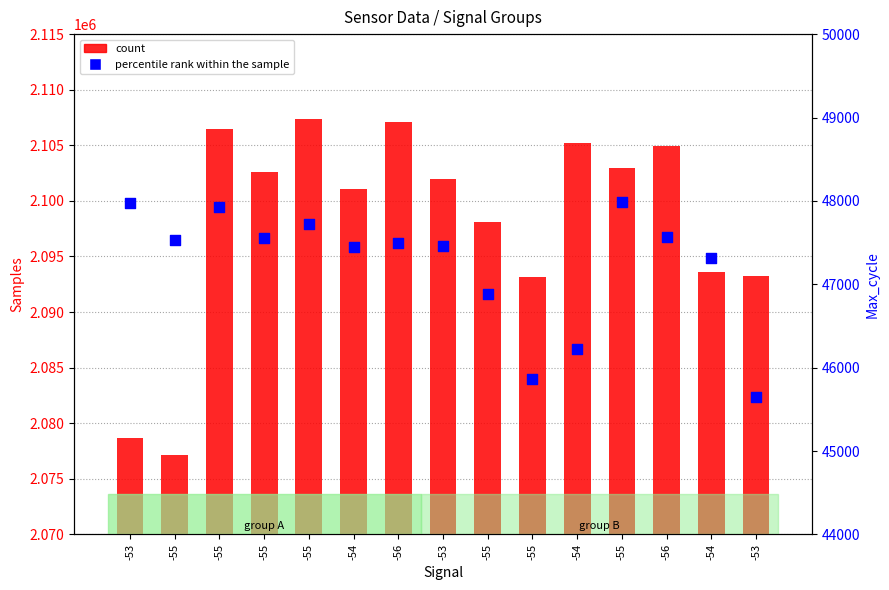

What is the total value across all series at -54?

2148535